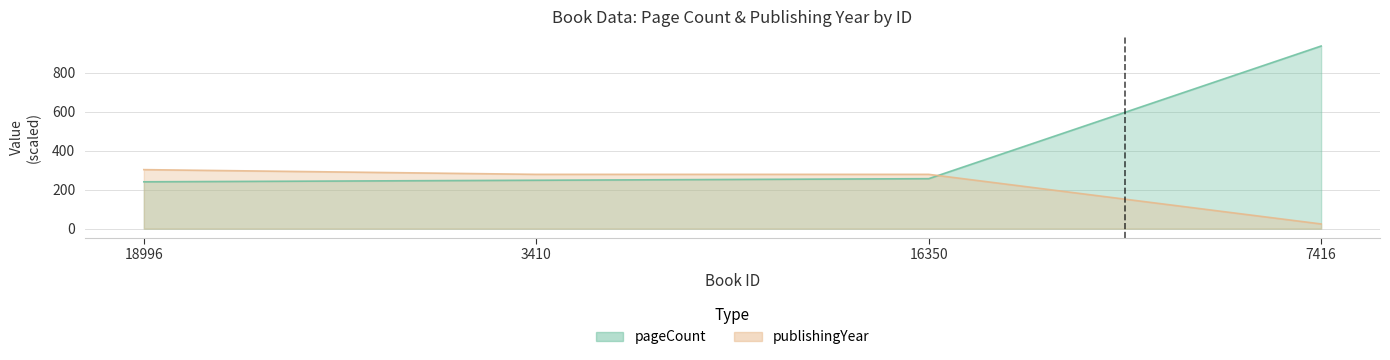

Between 7416 and 18996, which is larger?

7416